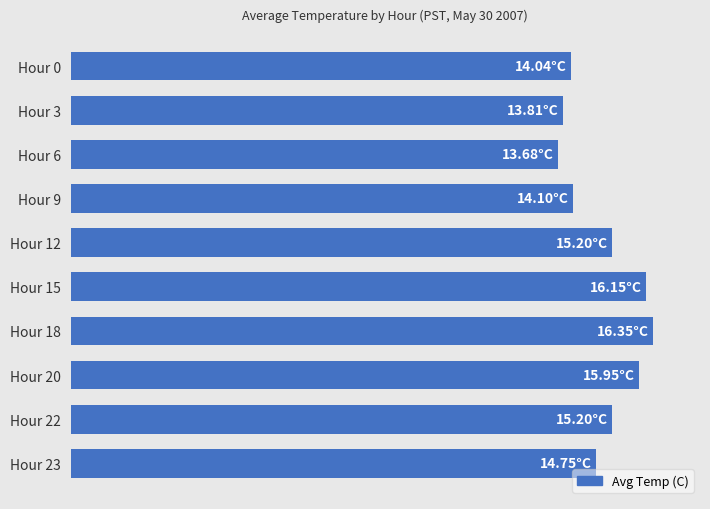

List the labels in order of value, smallest first.

Hour 6, Hour 3, Hour 0, Hour 9, Hour 23, Hour 12, Hour 22, Hour 20, Hour 15, Hour 18